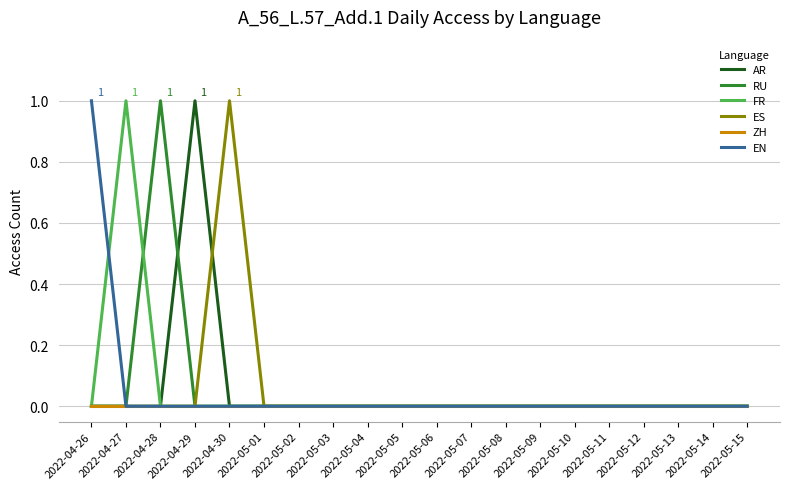

Reading left to right, what are all the values shown in this chart?

AR: 0	0	0	1	0	0	0	0	0	0	0	0	0	0	0	0	0	0	0	0
RU: 0	0	1	0	0	0	0	0	0	0	0	0	0	0	0	0	0	0	0	0
FR: 0	1	0	0	0	0	0	0	0	0	0	0	0	0	0	0	0	0	0	0
ES: 0	0	0	0	1	0	0	0	0	0	0	0	0	0	0	0	0	0	0	0
ZH: 0	0	0	0	0	0	0	0	0	0	0	0	0	0	0	0	0	0	0	0
EN: 1	0	0	0	0	0	0	0	0	0	0	0	0	0	0	0	0	0	0	0